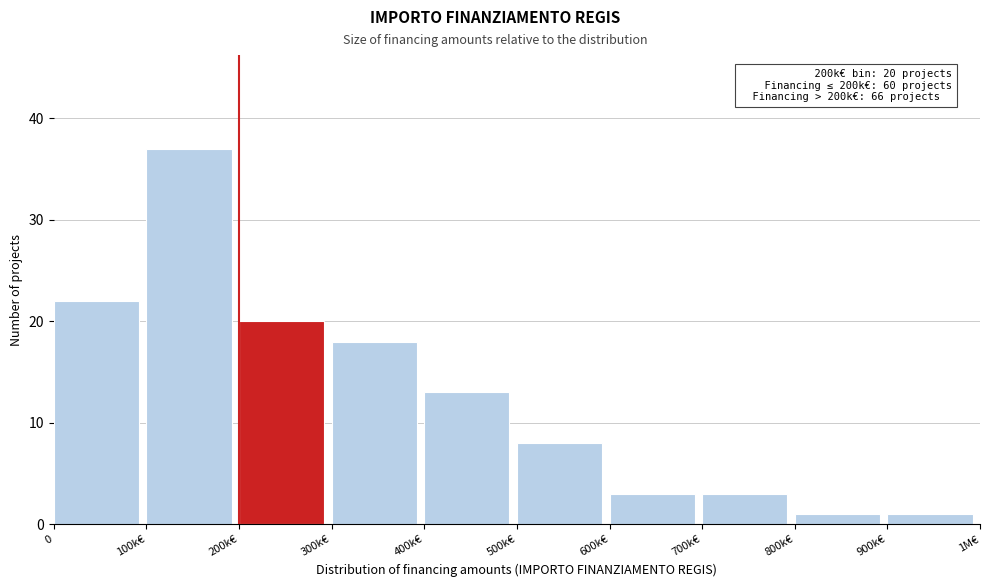

Reading left to right, transcribe all the data shown in this chart.

0=22	100k€=37	200k€=20	300k€=18	400k€=13	500k€=8	600k€=3	700k€=3	800k€=1	900k€=1